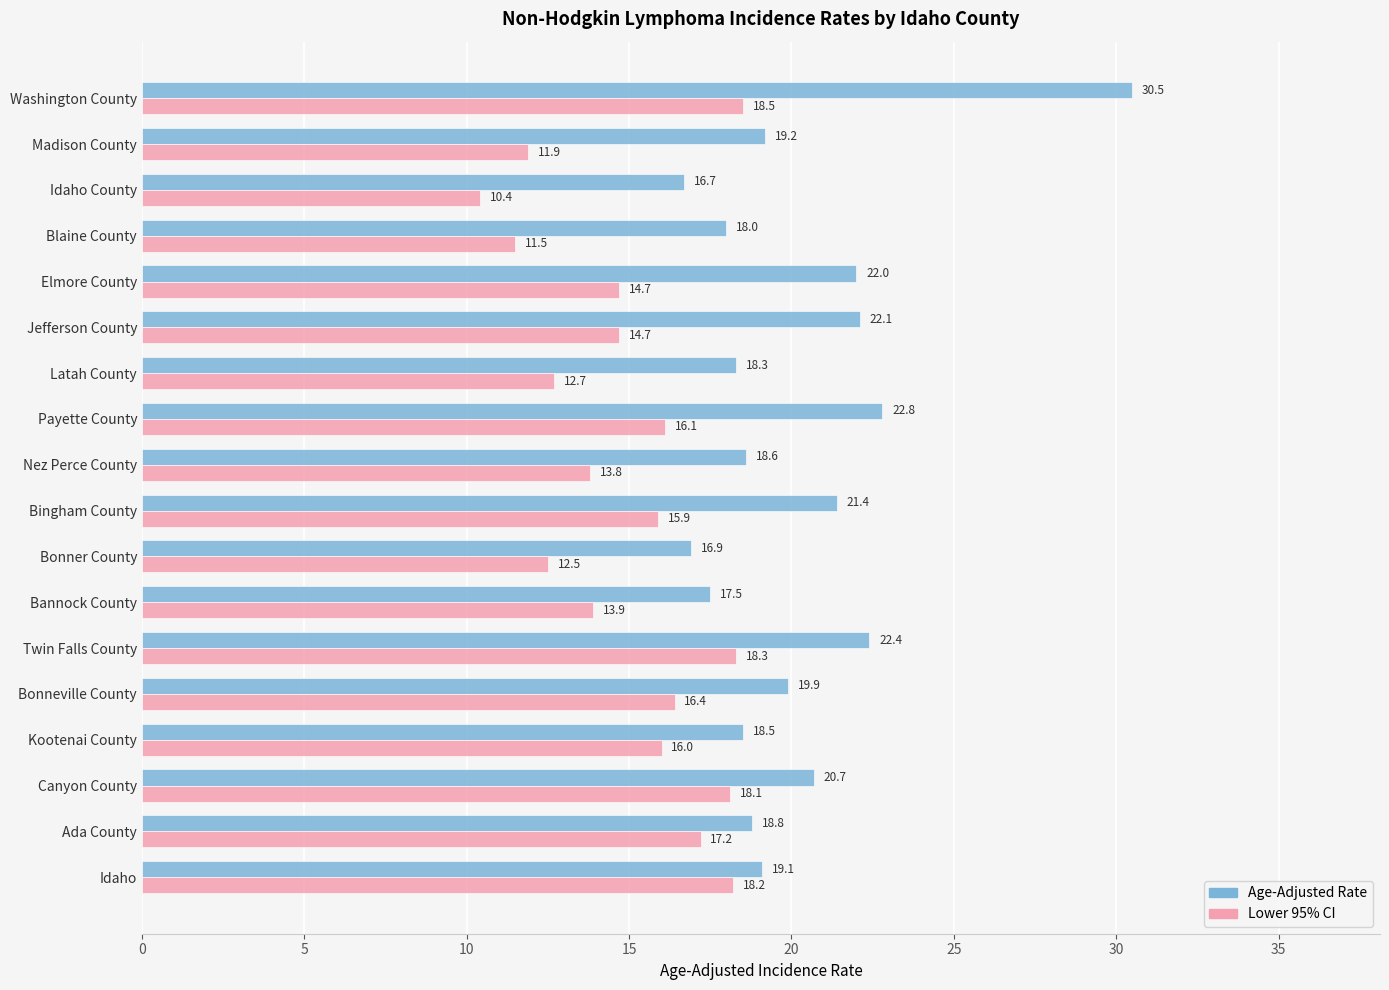

At how many categories does at least one series exceed 14?

18